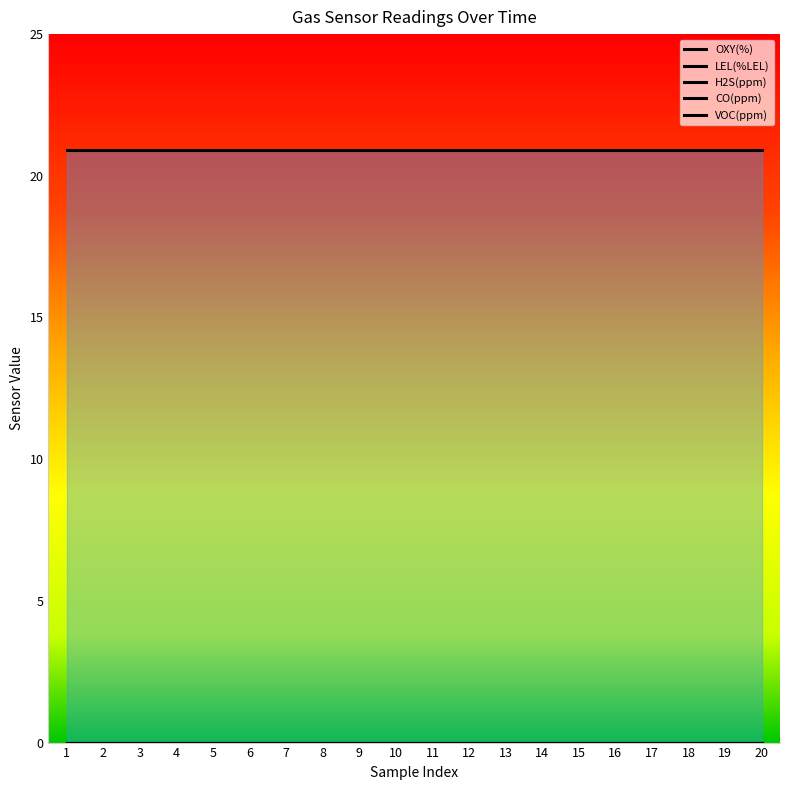

Which series has the widest spread of values?

OXY(%)